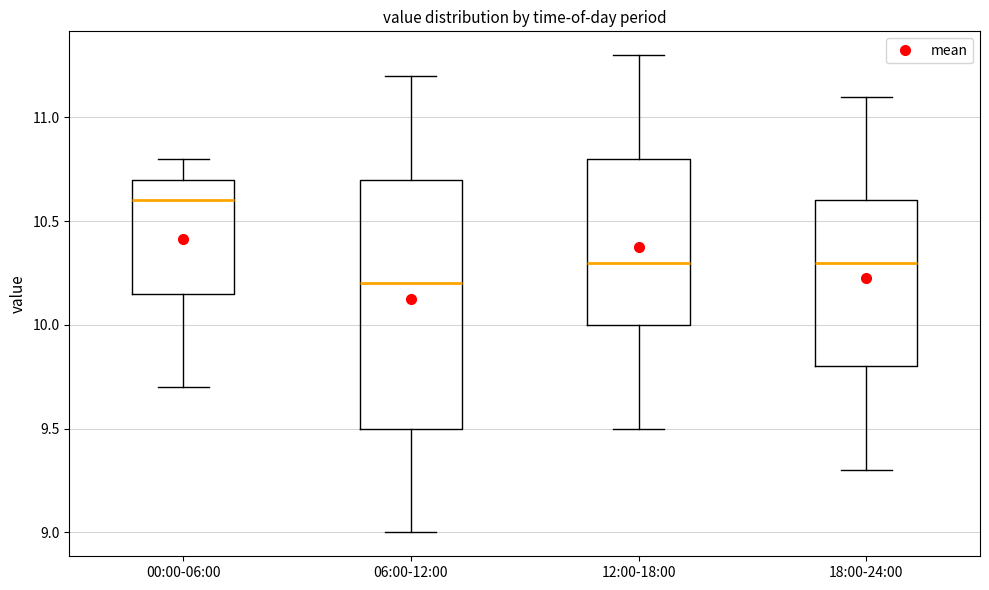

Which box has the highest median line?

00:00-06:00